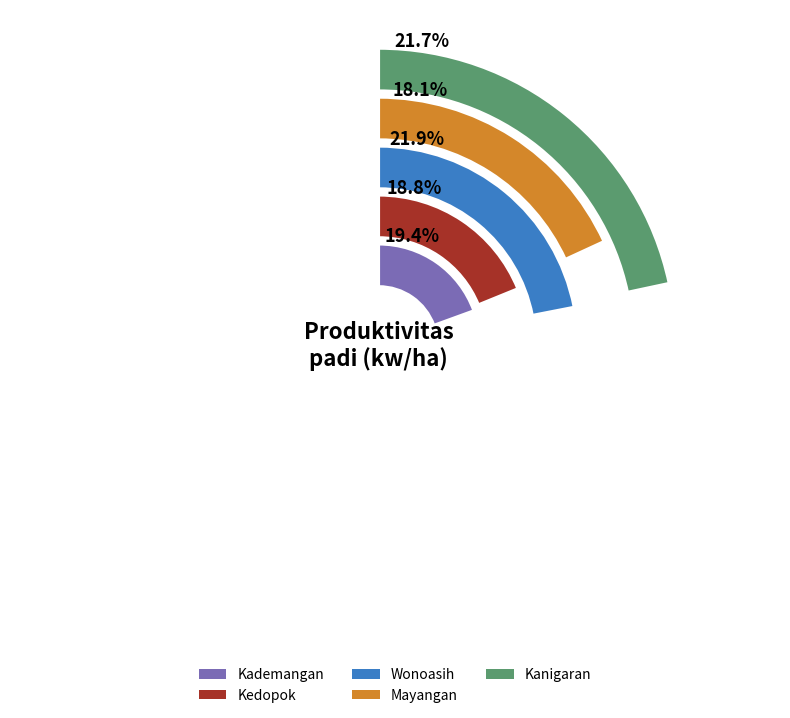

Rank the categories by value from highest to lowest.

Wonoasih, Kanigaran, Kademangan, Kedopok, Mayangan